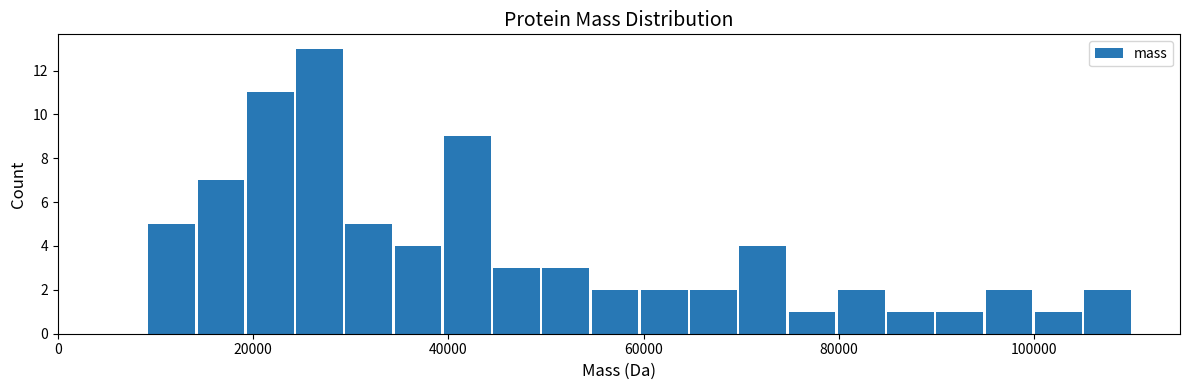

Read against the x-axis, roughly where is the centre of the tallest bar?

26000